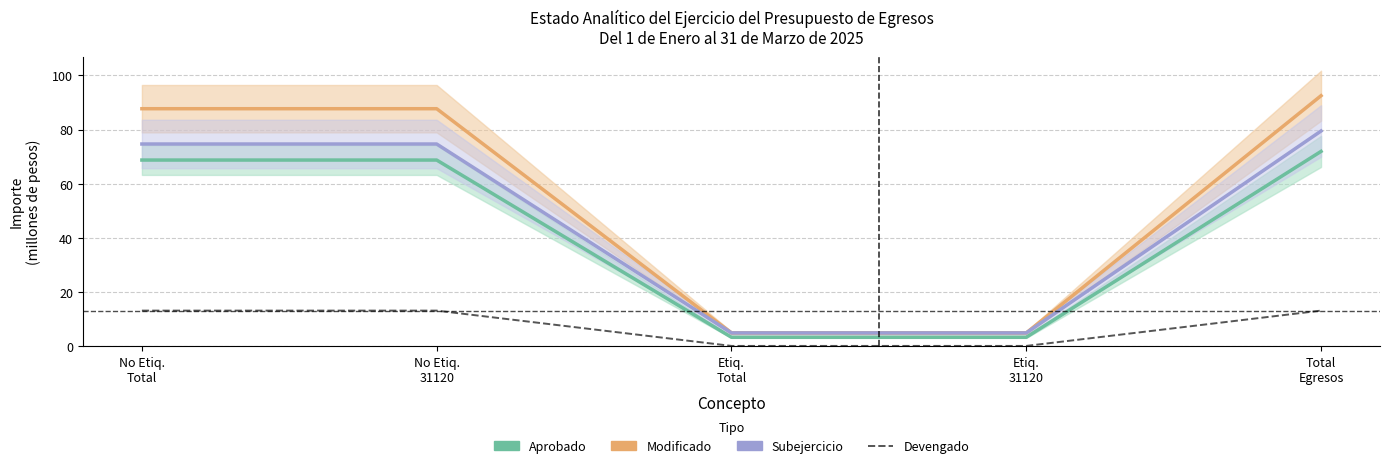

How many series are shown in this chart?

4